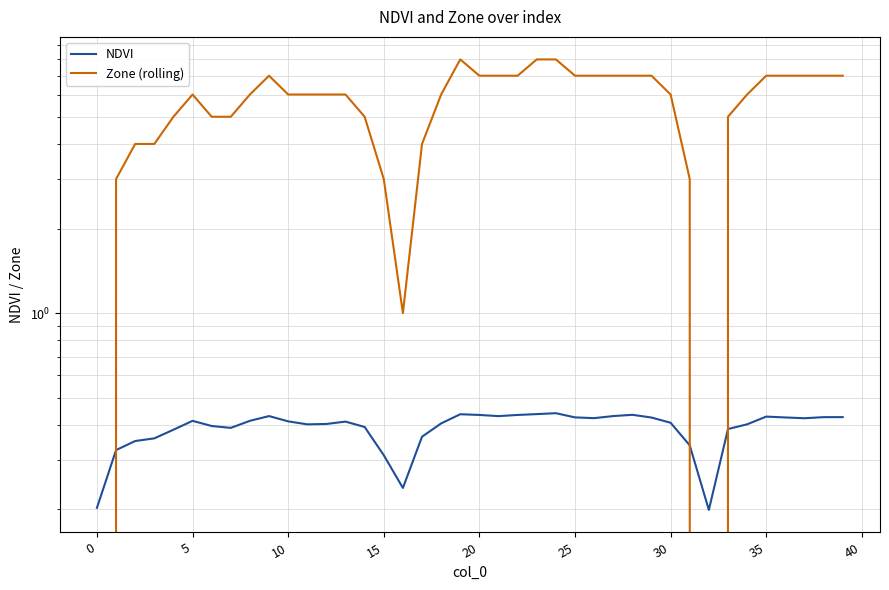

What is the difference between the second highest and minimum values in the Zone (rolling) series?

8.0